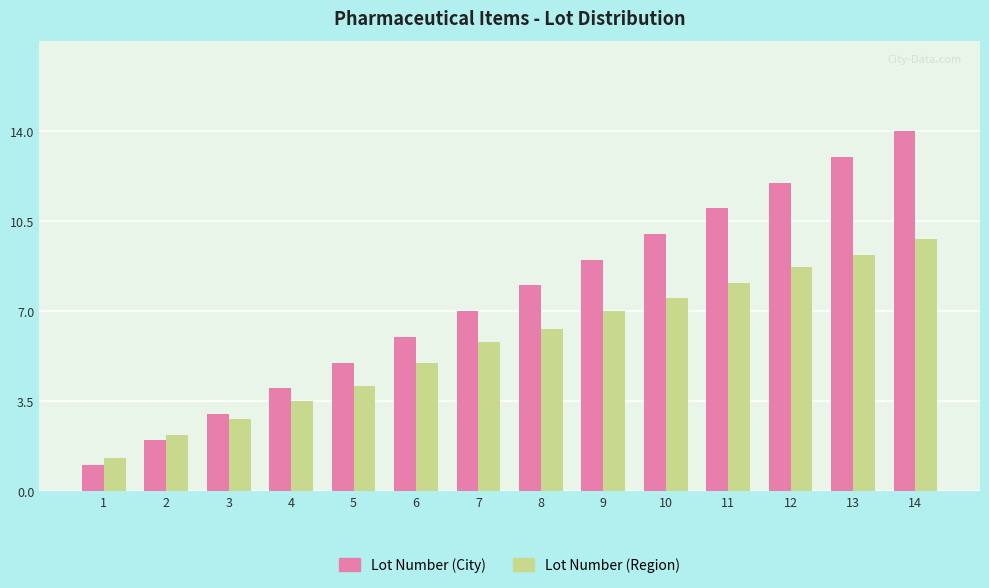

What is the total value across all series at 1?

2.3